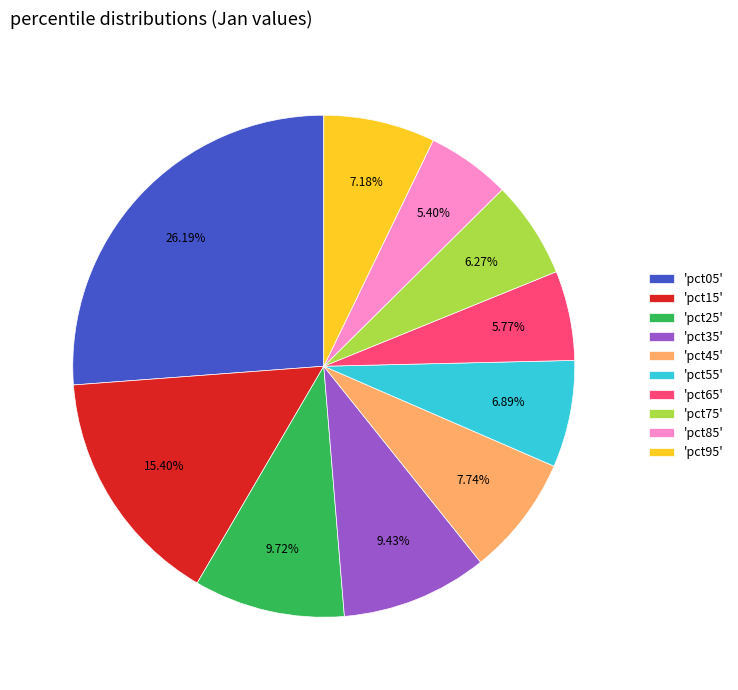

Does 'pct75' account for over 50% of the chart?

No